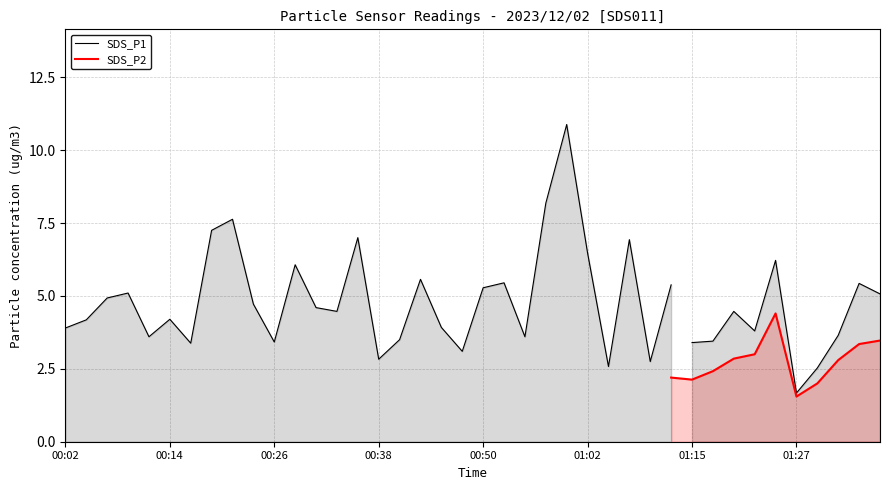

The value of SDS_P1 at 01:00 is 5.8. True or false?

False